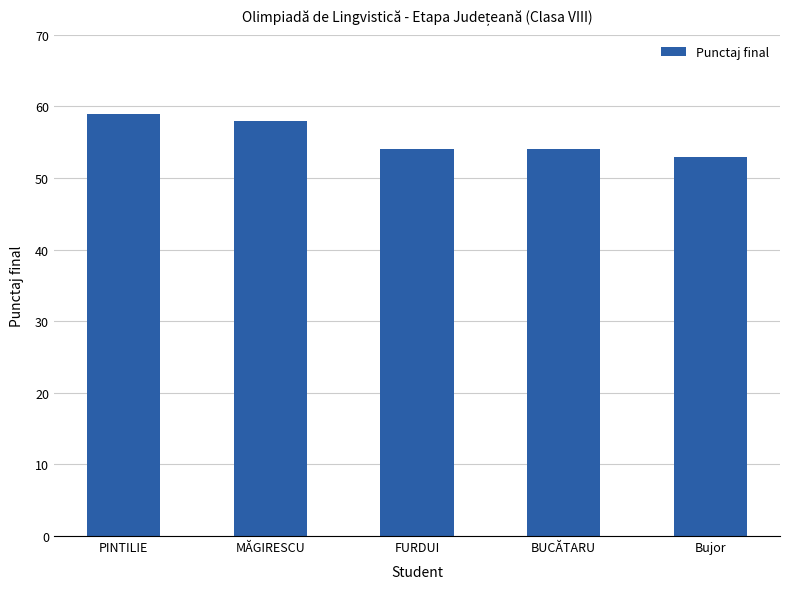

Read the value at BUCĂTARU.

54